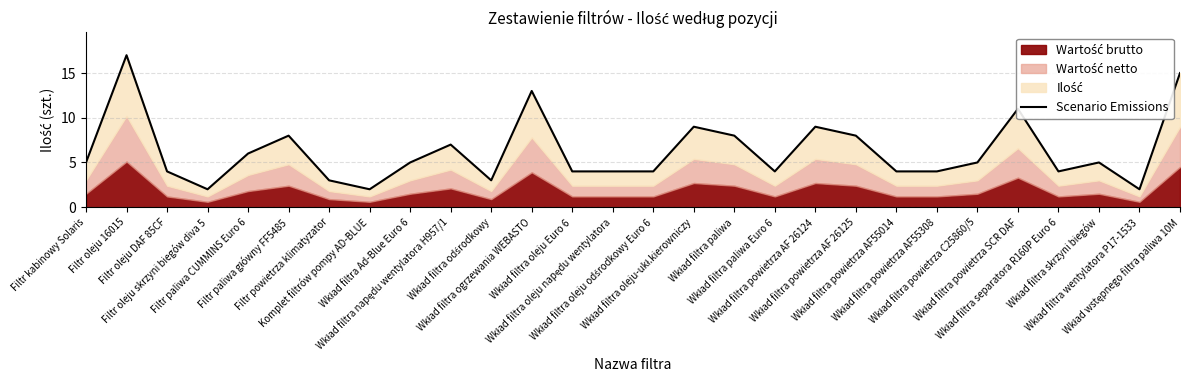

Does the chart display data point markers on the line(s)?

No